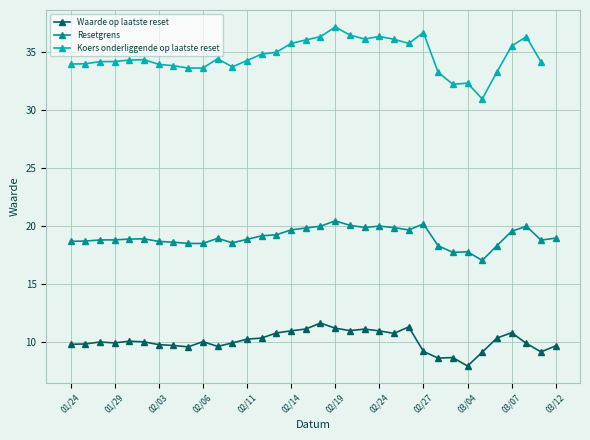

What is the difference between the highest and lowest values at 25?

24.6